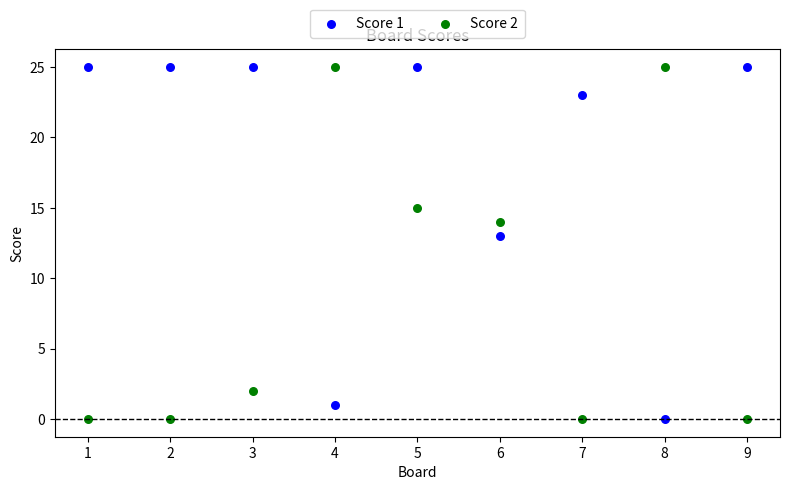

What are all the series names shown in the legend?

Score 1, Score 2